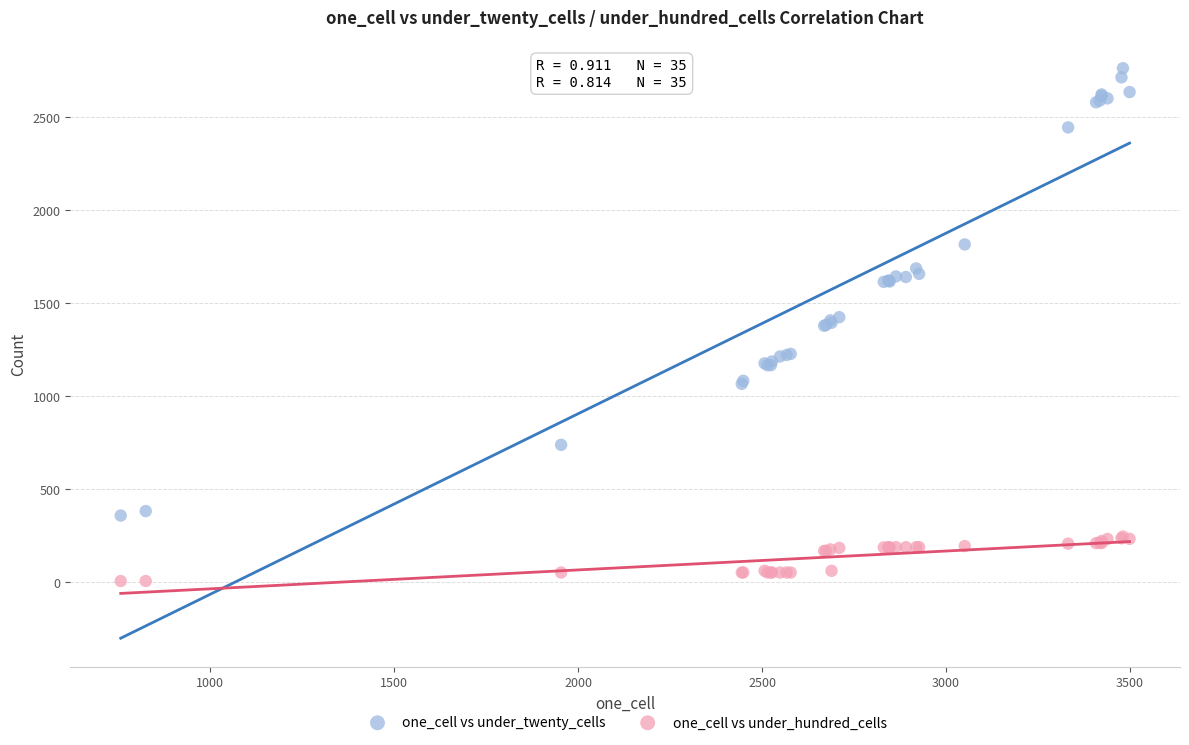

Which series has the widest spread of Y values?

one_cell vs under_twenty_cells